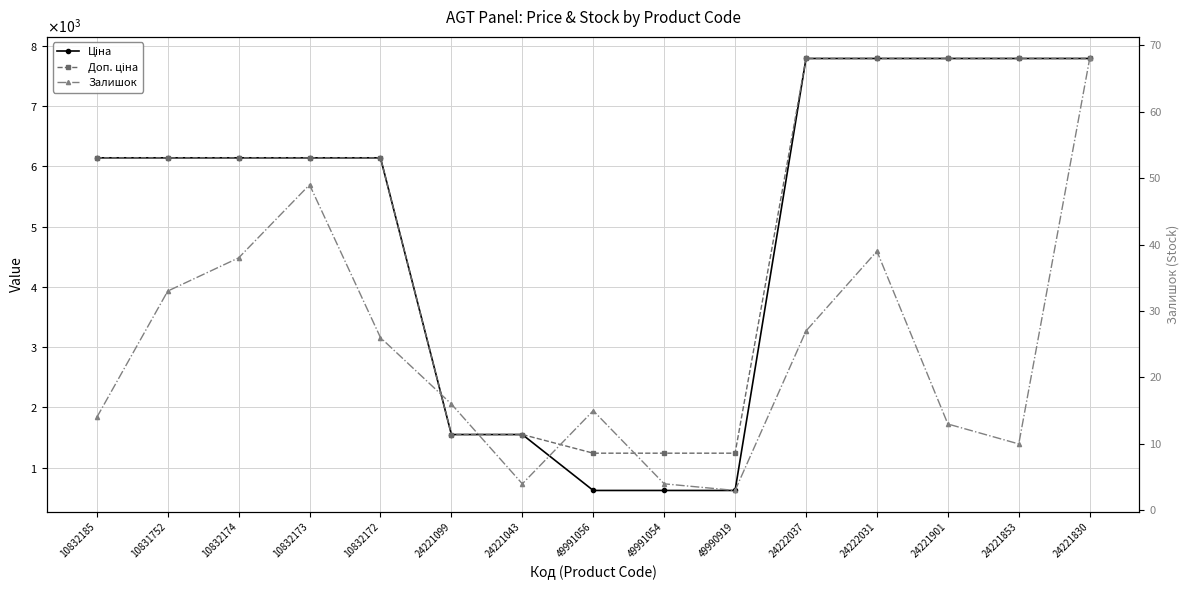

List the labels in order of Залишок value, largest first.

24221830, 10832173, 24222031, 10832174, 10831752, 24222037, 10832172, 24221099, 49991056, 10832185, 24221901, 24221853, 24221043, 49991054, 49990919